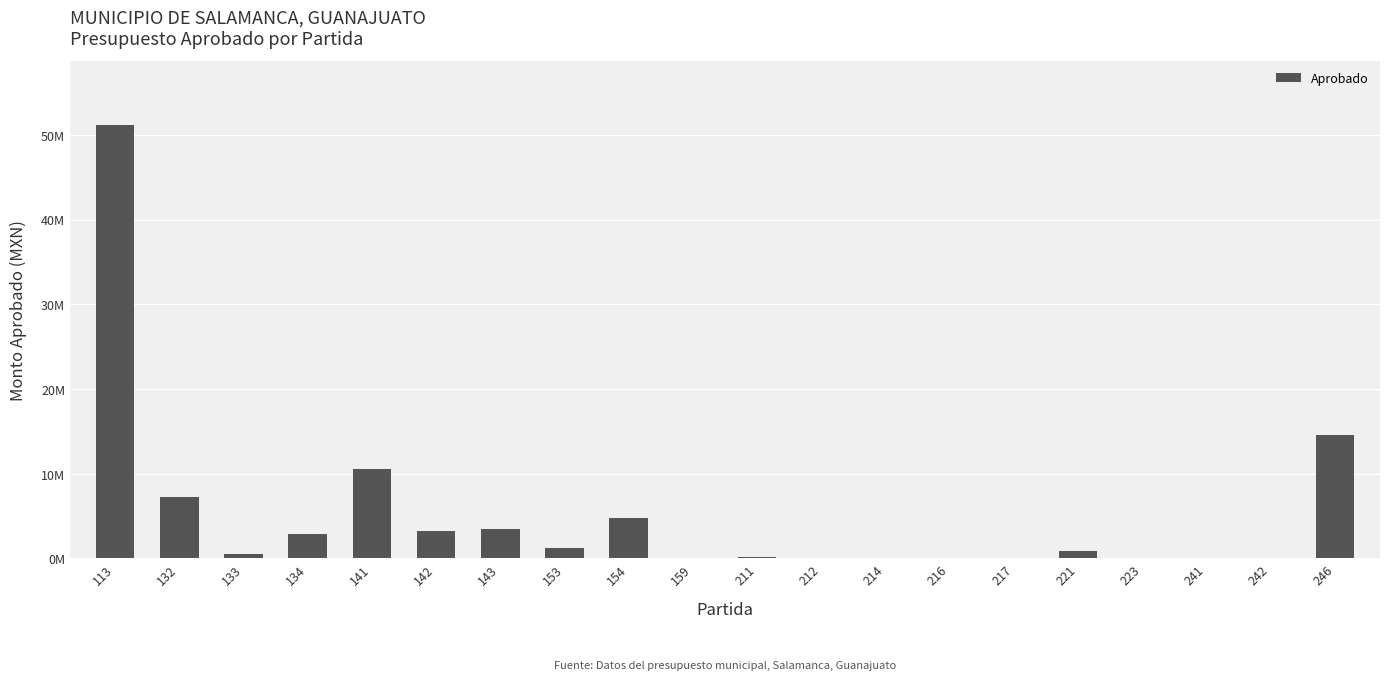

At which category does the chart reach its minimum across all series?

217